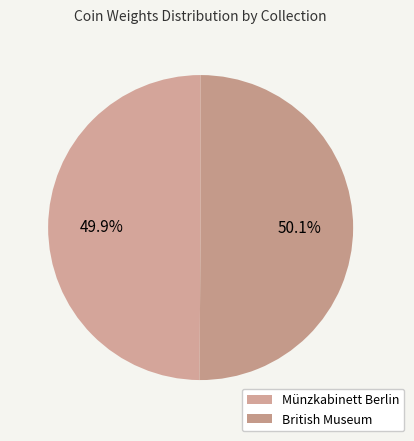

Is there a majority slice in this chart?

Yes